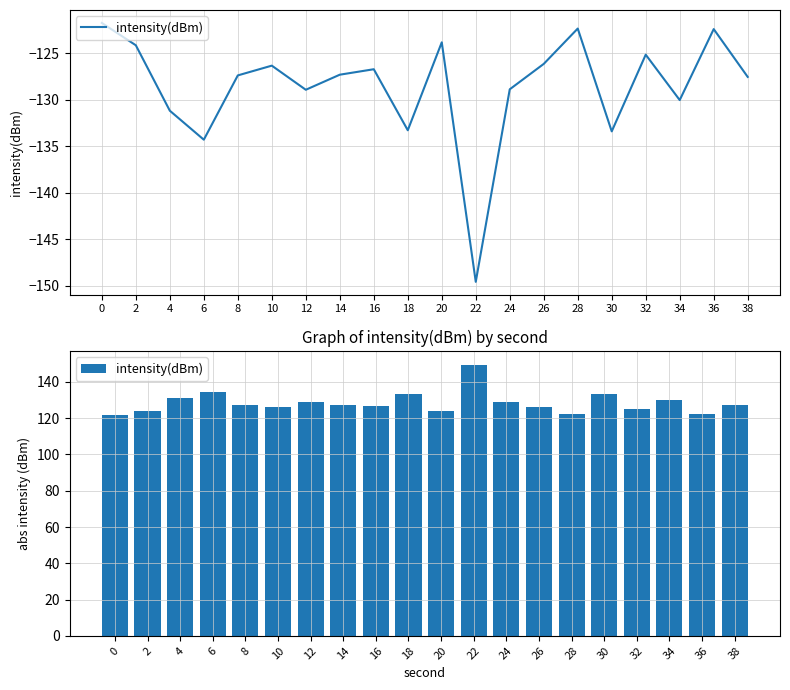

At which label is the value closest to 135?

6